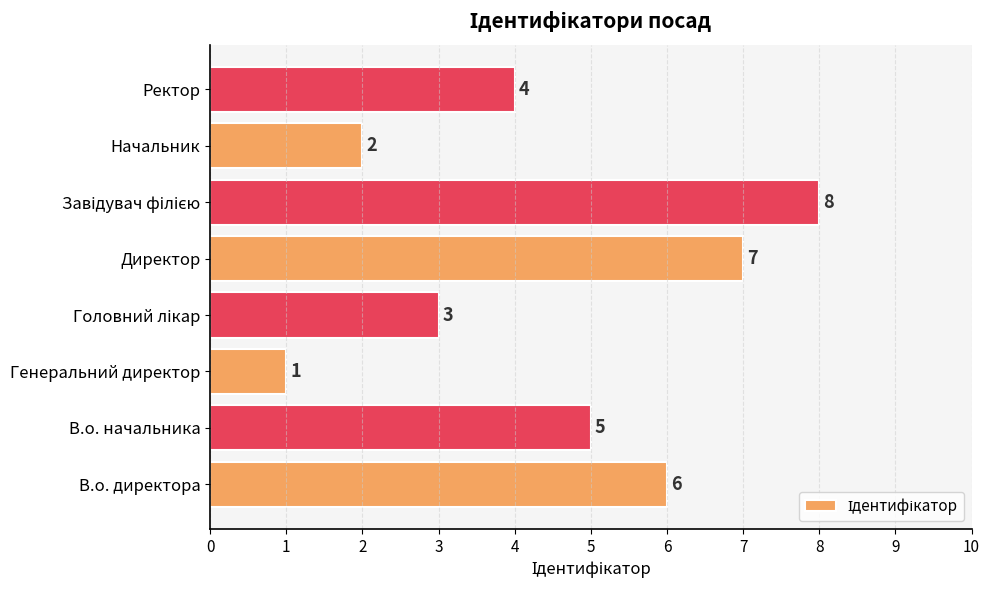

Is it true that the value at В.о. начальника is 7?

False